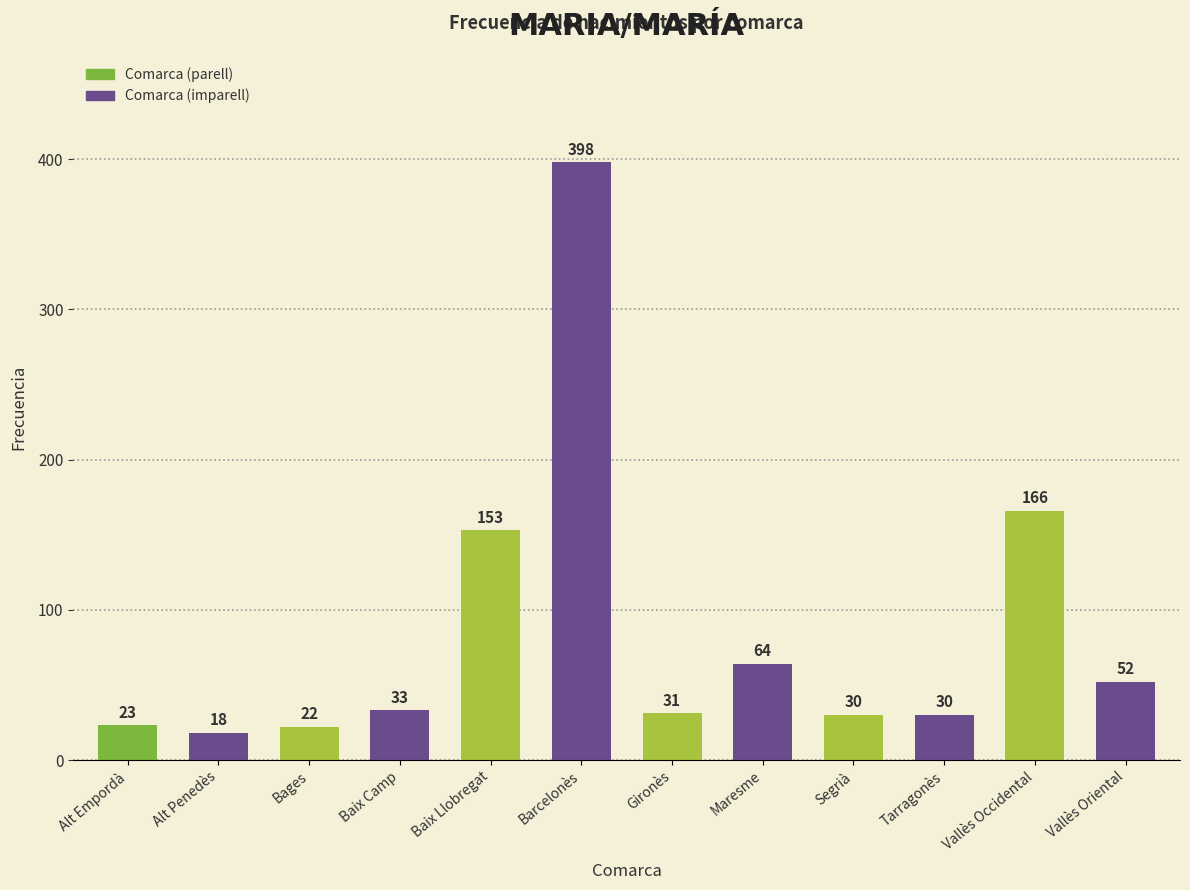

Count the number of data series in this chart.

1